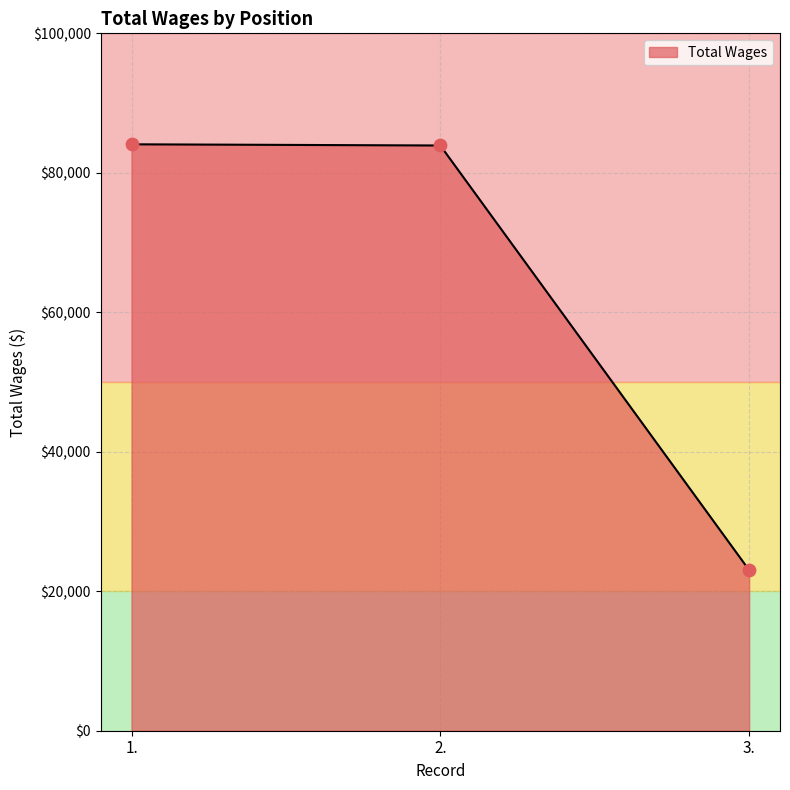

Which has a higher value, 3. or 1.?

1.